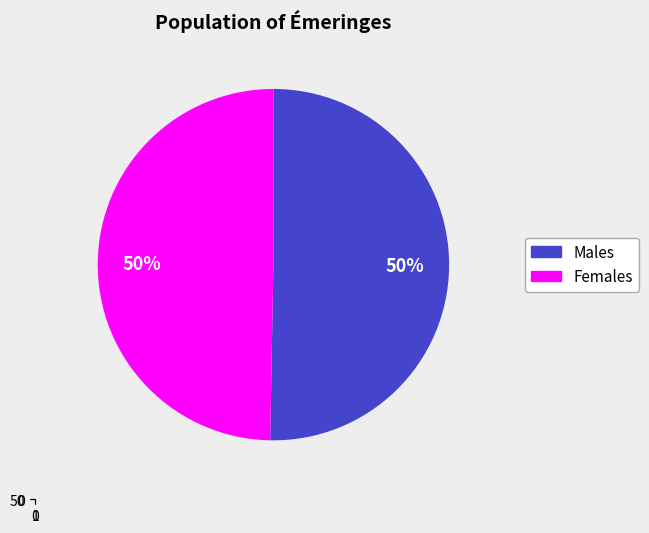

True or false: 5 accounts for 1% of the total.

False